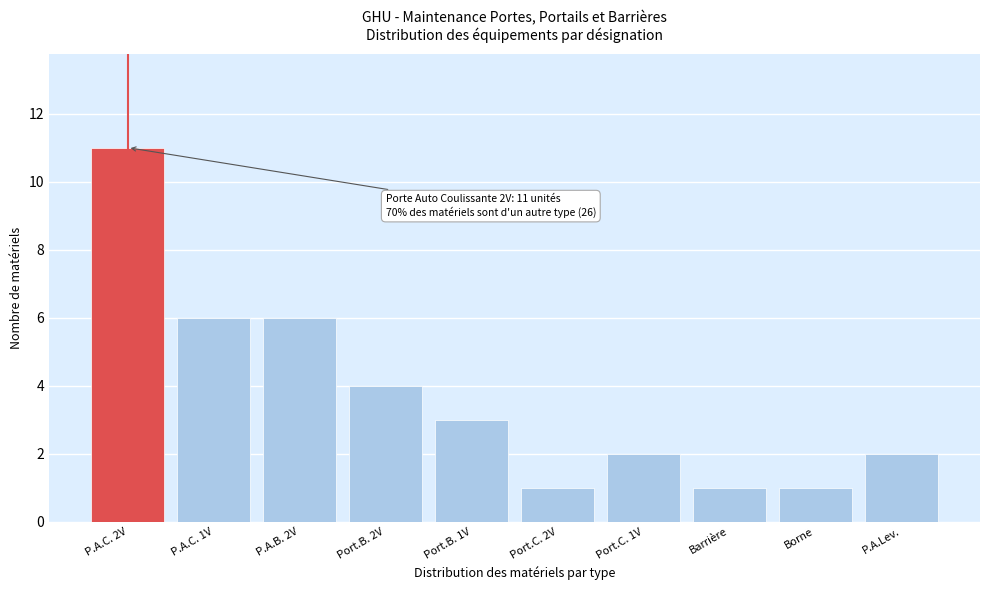

Reading left to right, extract all data points from this chart.

P.A.C. 2V=11	P.A.C. 1V=6	P.A.B. 2V=6	Port.B. 2V=4	Port.B. 1V=3	Port.C. 2V=1	Port.C. 1V=2	Barrière=1	Borne=1	P.A.Lev.=2